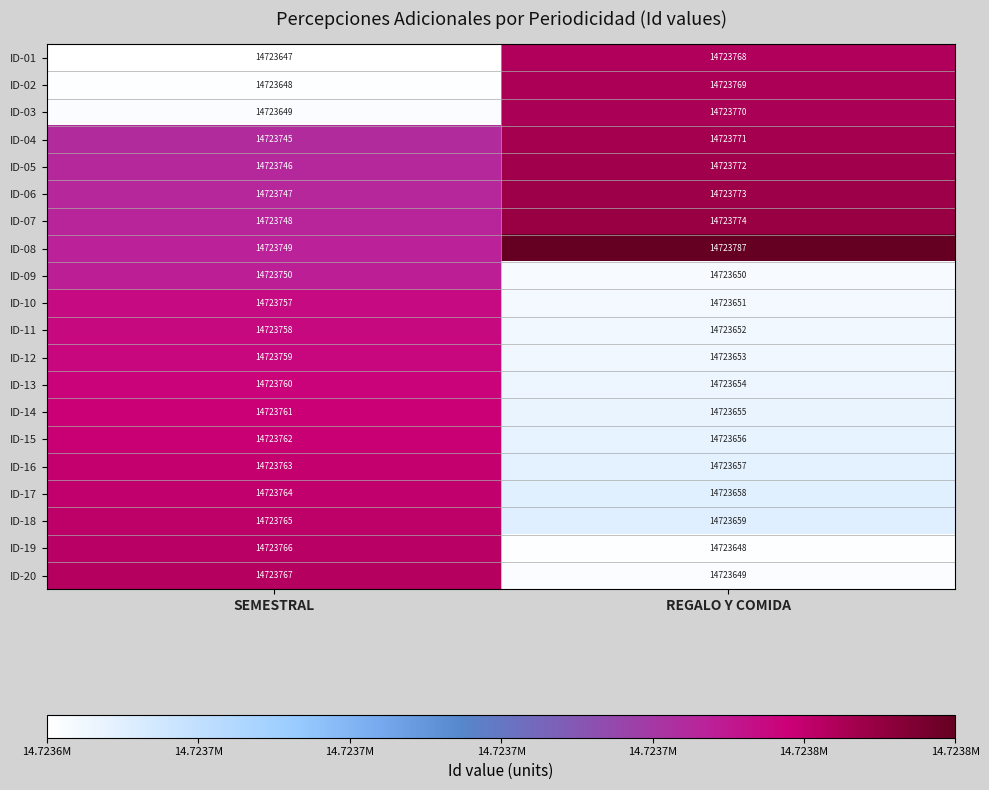

What is the total value across all series at SEMESTRAL?

294474811